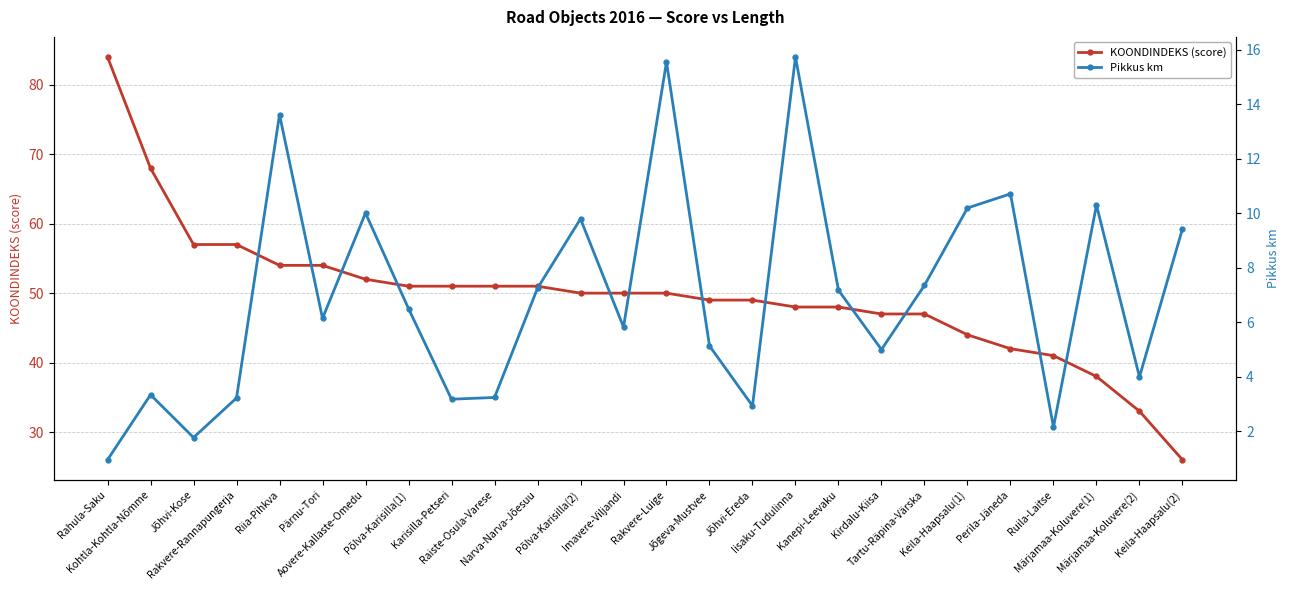

Count the number of categories in the chart.

26